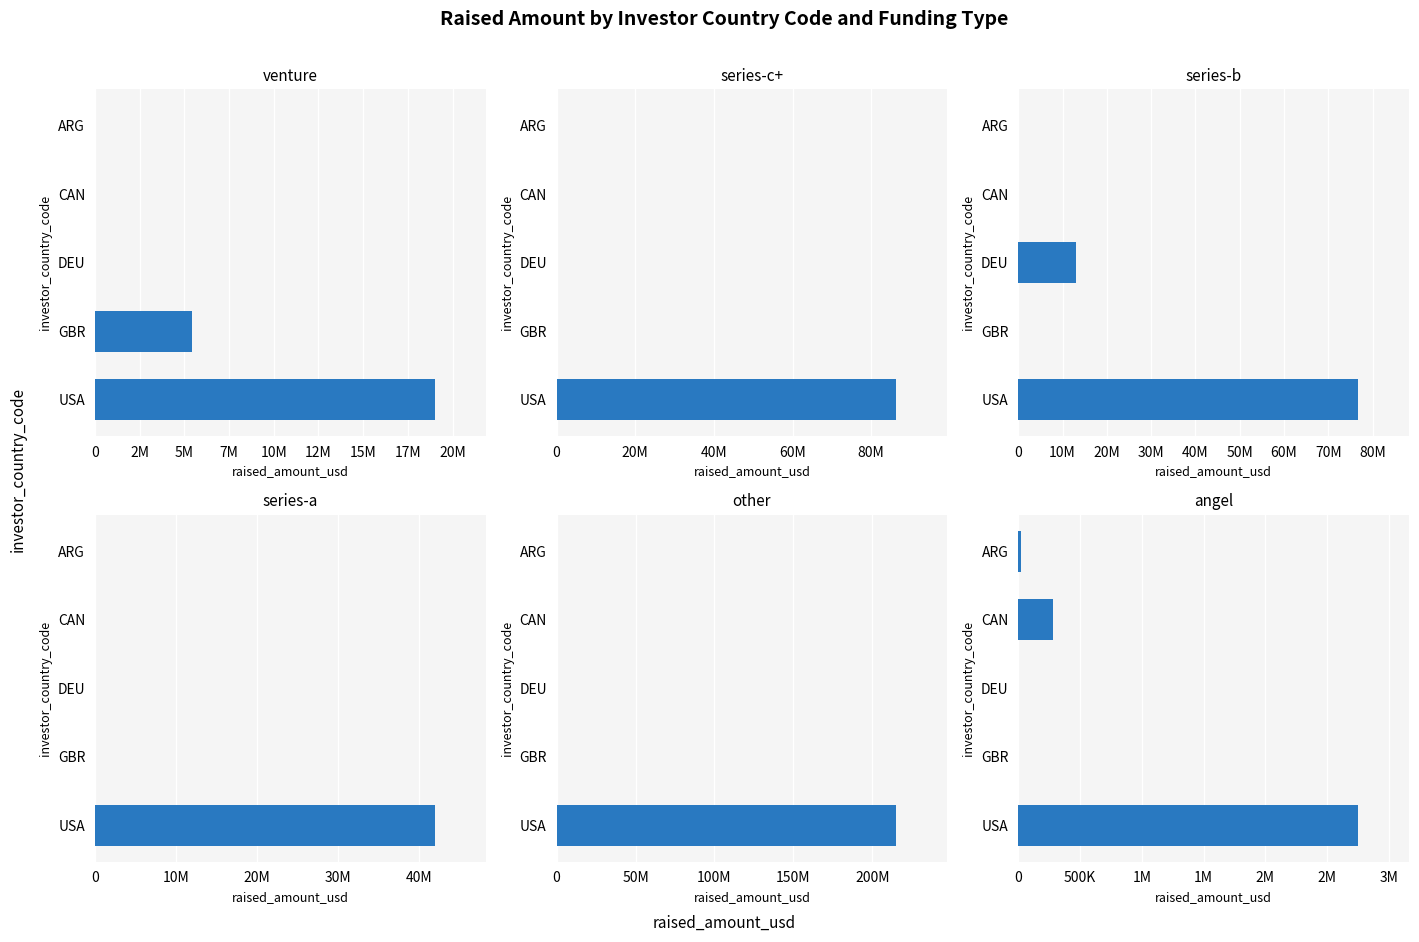

What is the label of the 3rd bar from the right?

DEU